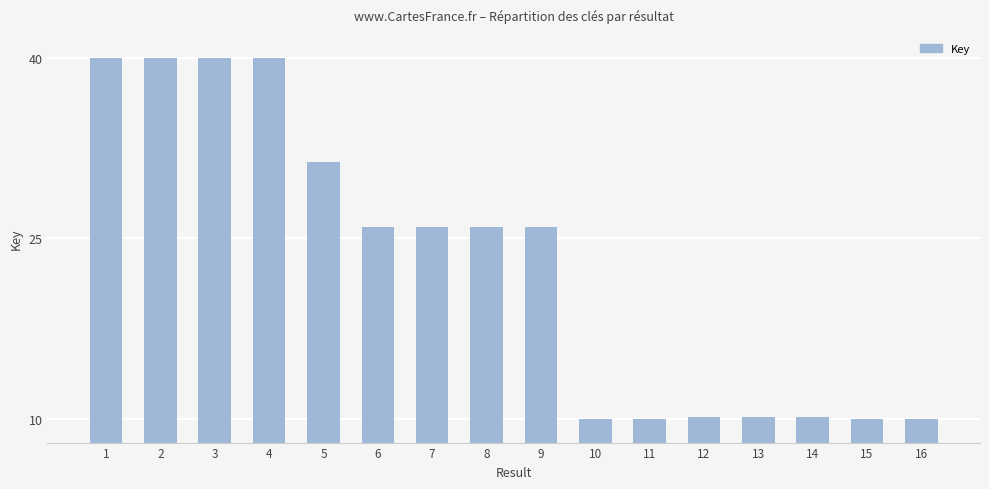

What is the change in value from 2 to 10?

-30.0